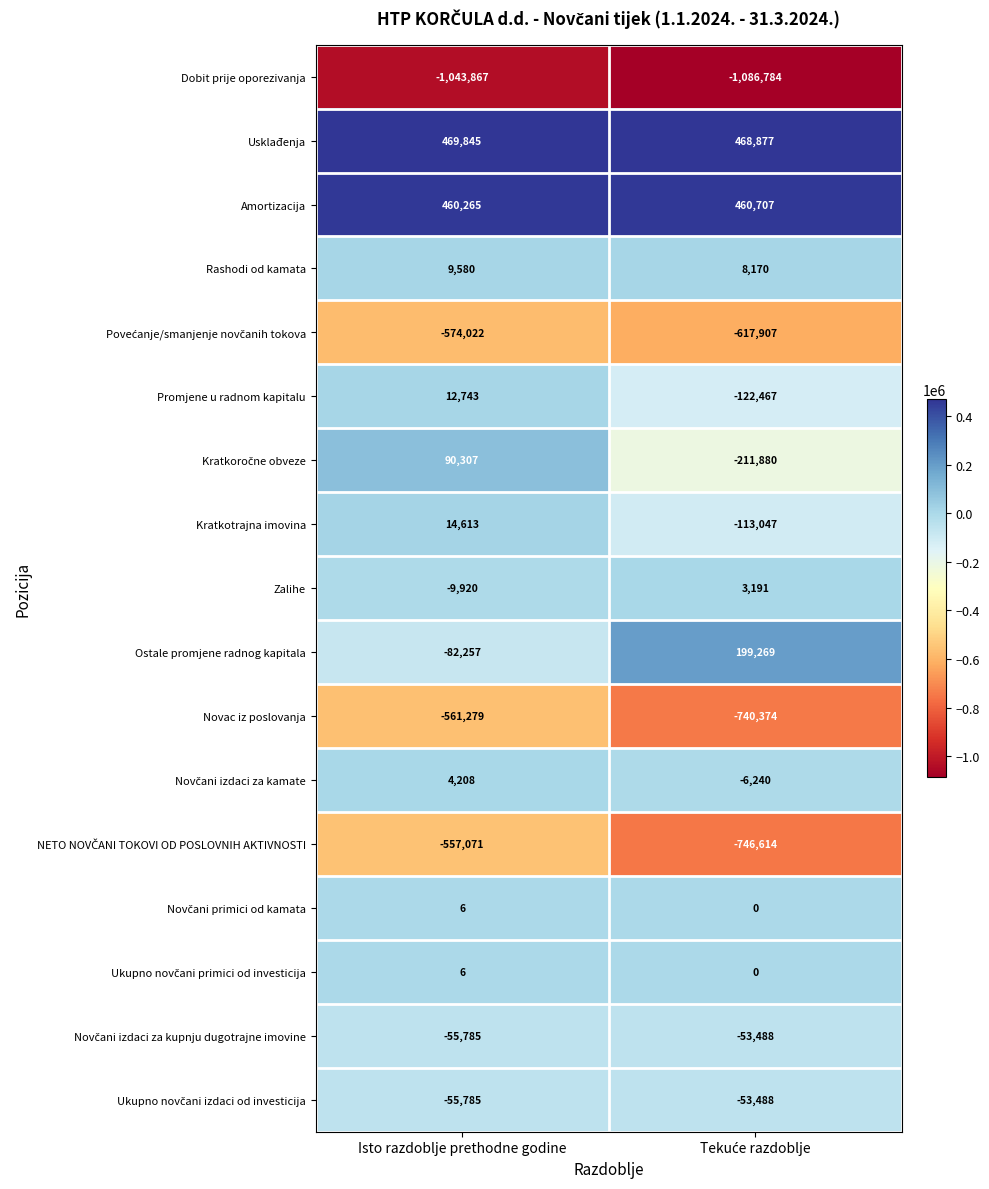

What is the greatest value displayed?

469845